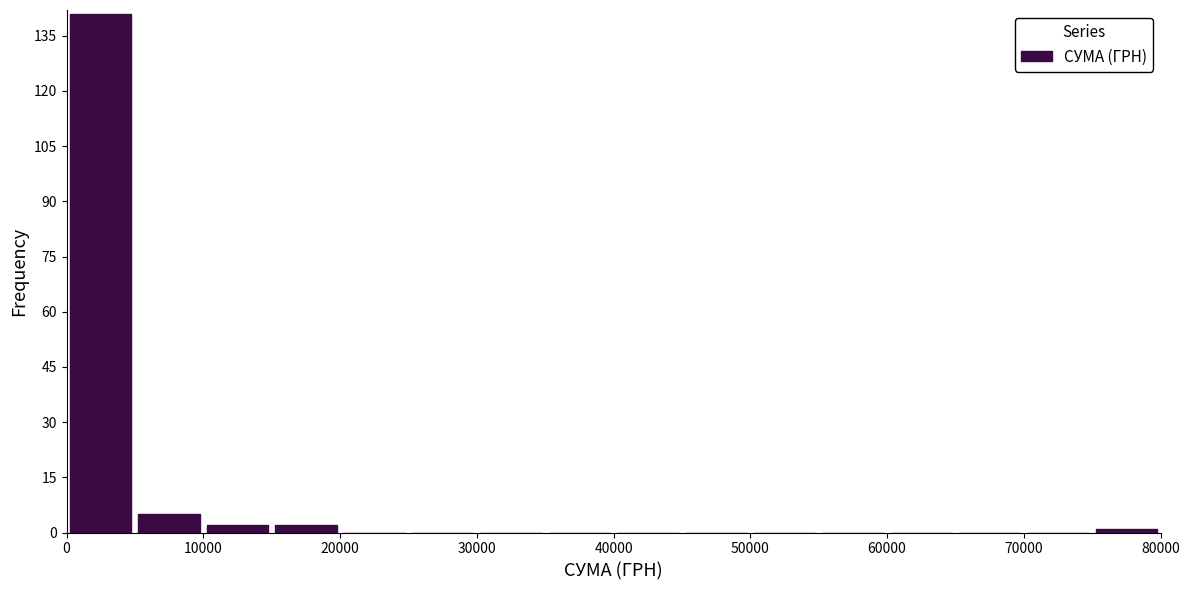

Reading left to right, transcribe this chart: for each bar, give the range it covers on the x-axis and its height. The values are not printed on the chart, so give them approximately, as read against the axis.

0 to 5000: 142
5000 to 10000: 6
10000 to 15000: 2
15000 to 20000: 2
20000 to 25000: 0
25000 to 30000: 0
30000 to 35000: 0
35000 to 40000: 0
40000 to 45000: 0
45000 to 50000: 0
50000 to 55000: 0
55000 to 60000: 0
60000 to 65000: 0
65000 to 70000: 0
70000 to 75000: 0
75000 to 80000: under 2